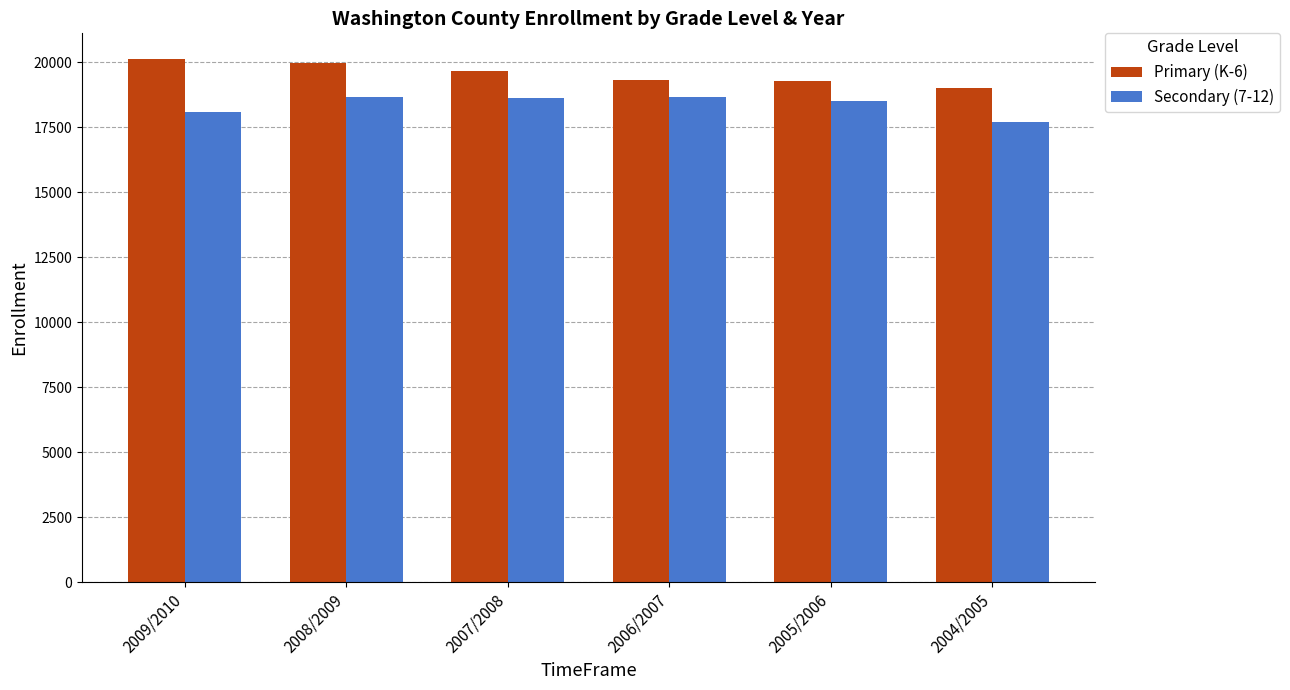

Is it true that Secondary (7-12) equals 17707 at 2004/2005?

True